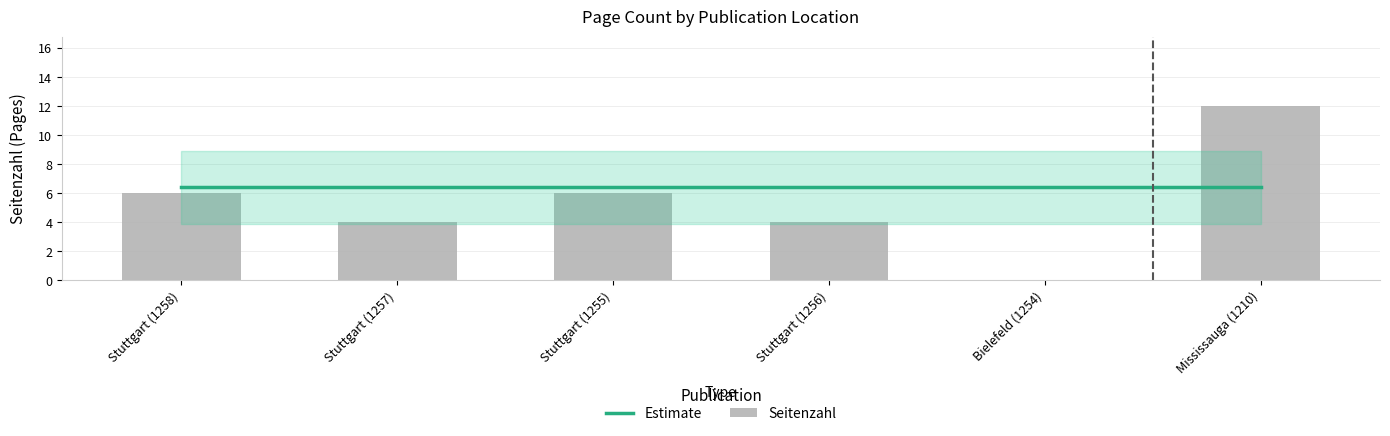

What is the greatest value displayed?

12